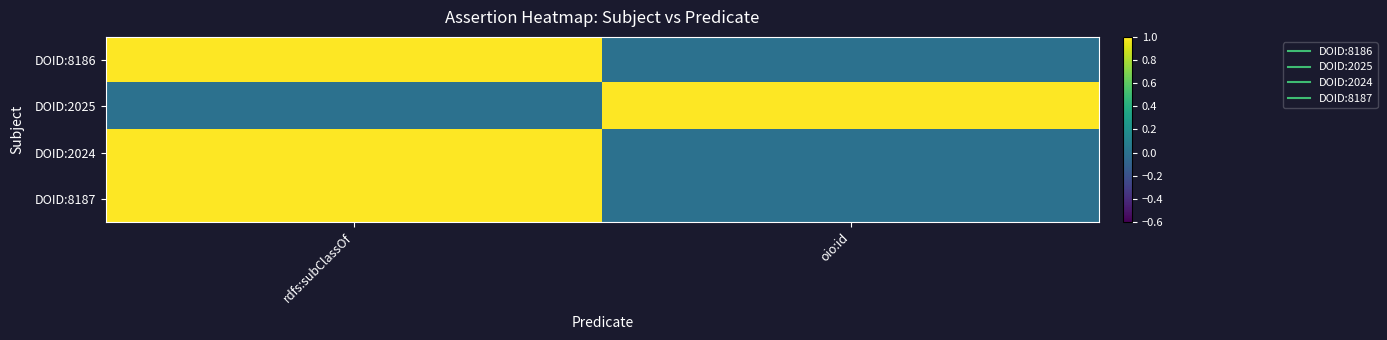

Reading left to right, extract all data points from this chart.

DOID:8186: rdfs:subClassOf=1	oio:id=0
DOID:2025: rdfs:subClassOf=0	oio:id=1
DOID:2024: rdfs:subClassOf=1	oio:id=0
DOID:8187: rdfs:subClassOf=1	oio:id=0